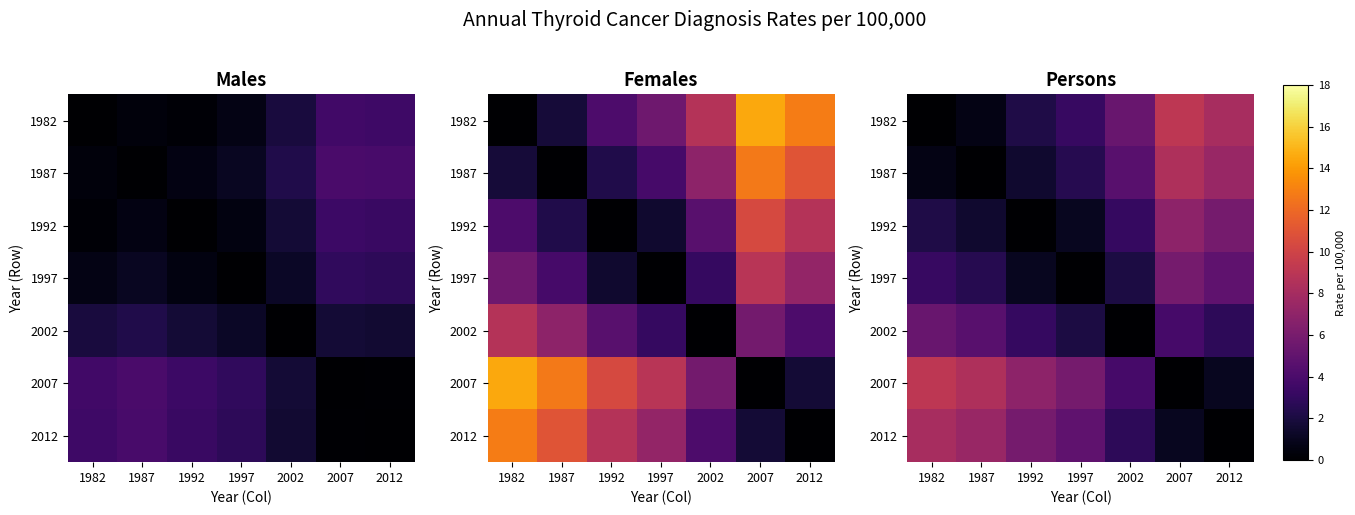

Rank the series at 1982 from lowest to highest value.

1982, 1987, 1992, 1997, 2002, 2012, 2007